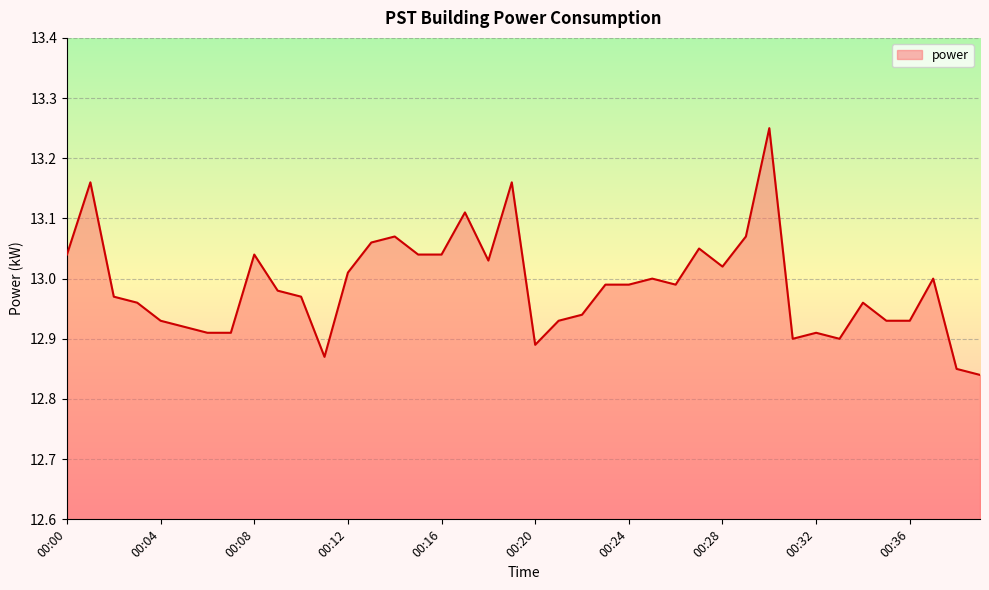

What is the difference between the maximum and minimum values?

0.4